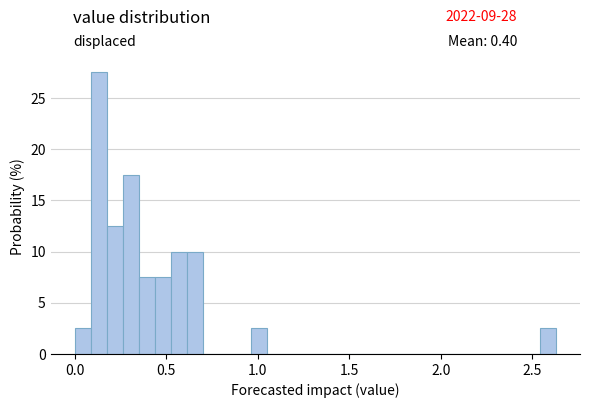

Around what value on the x-axis is the tallest bar? Give the approximate position of its centre, as read against the axis.

0.15